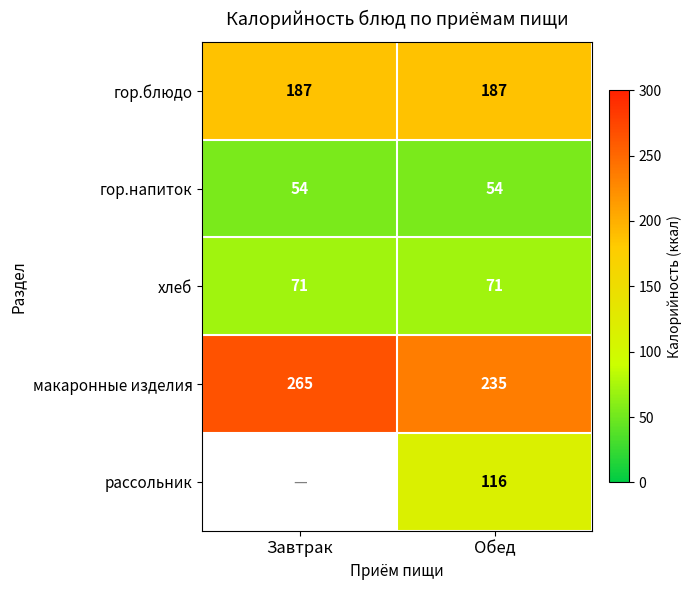

How many distinct data groups are displayed?

5